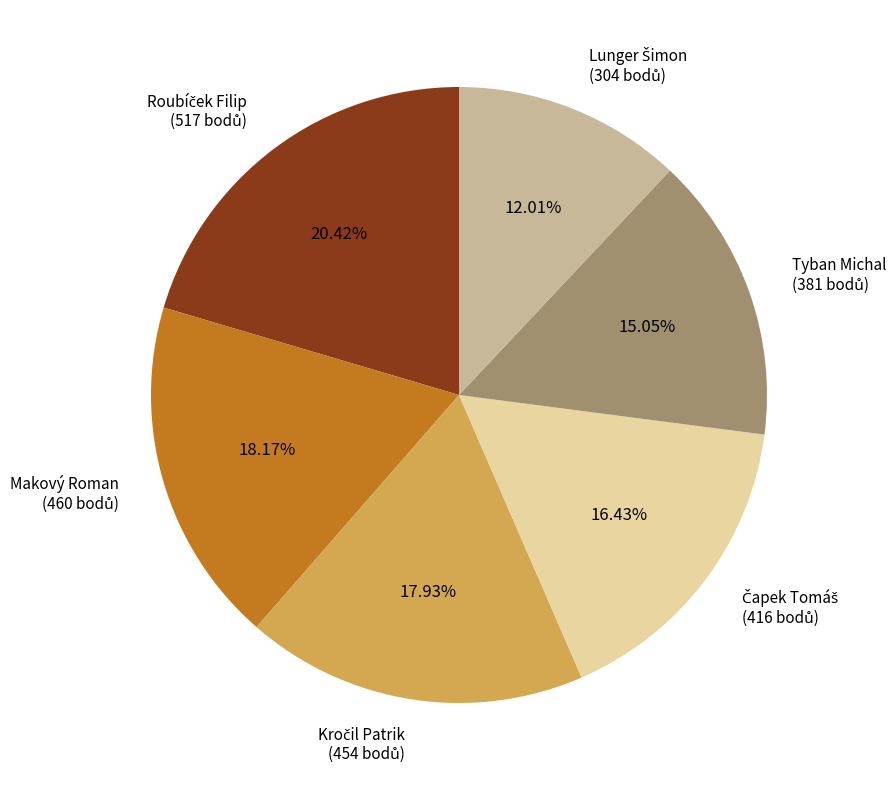

What percentage is the Tyban Michal slice, to the nearest percent?

15%